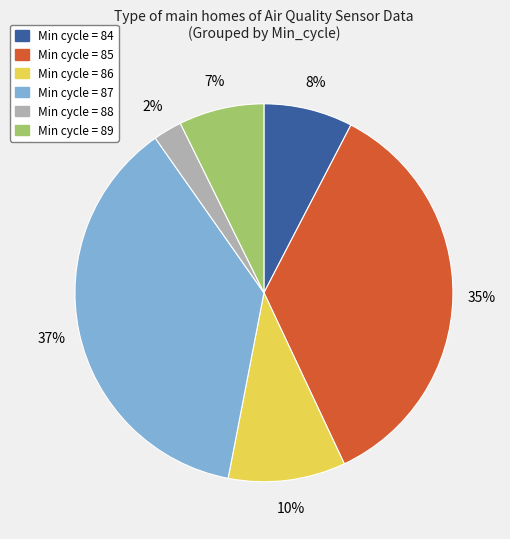

Is there a majority slice in this chart?

No